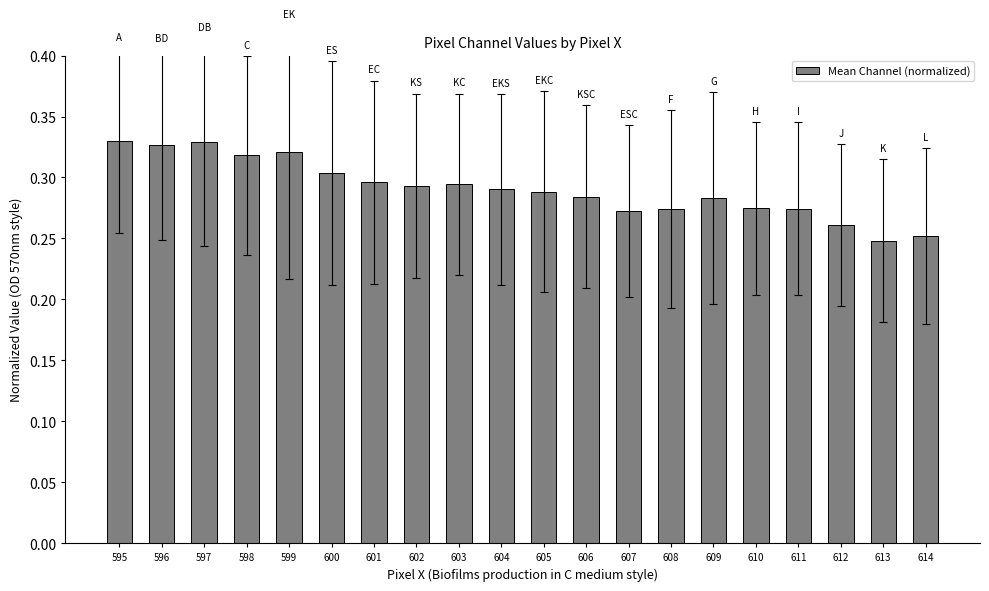

Which has a higher value, 599 or 601?

599